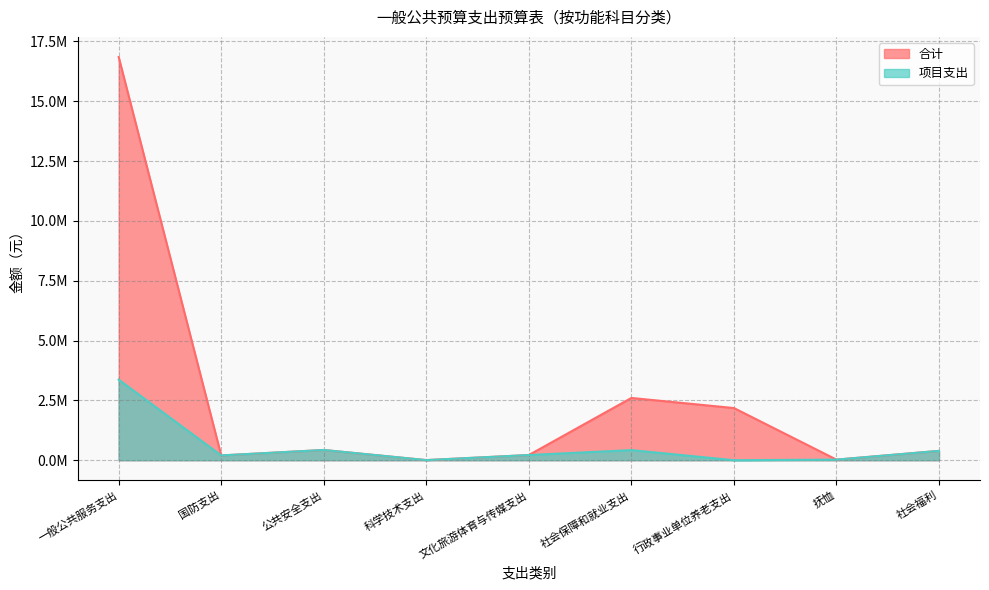

Reading right to left, what are all the values shown in this chart?

合计: 社会福利=390000.0	抚恤=24948.0	行政事业单位养老支出=2180014.0	社会保障和就业支出=2602098.0	文化旅游体育与传媒支出=216400.0	科学技术支出=4800.0	公共安全支出=427280.0	国防支出=200000.0	一般公共服务支出=16848757.6
项目支出: 社会福利=390000.0	抚恤=24948.0	行政事业单位养老支出=0.0	社会保障和就业支出=422084.0	文化旅游体育与传媒支出=216400.0	科学技术支出=4800.0	公共安全支出=427280.0	国防支出=200000.0	一般公共服务支出=3366277.6